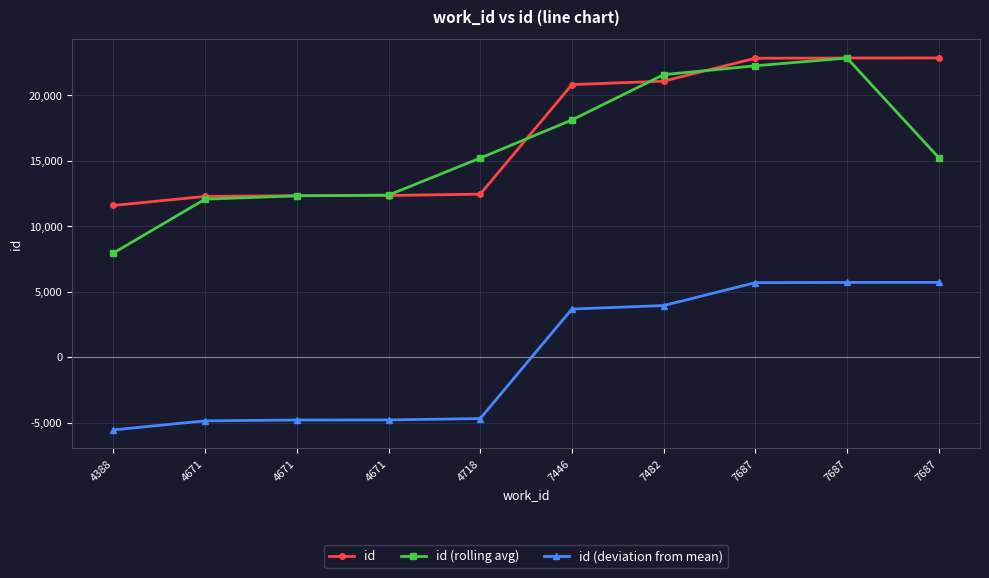

How many data points in id (deviation from mean) are less than 3672?

5